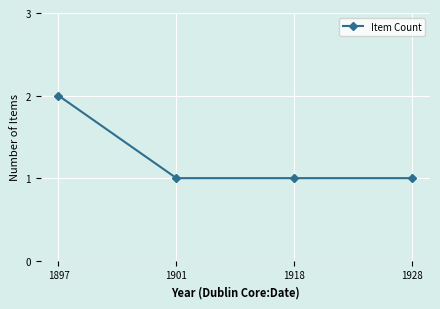

How many distinct data groups are displayed?

1